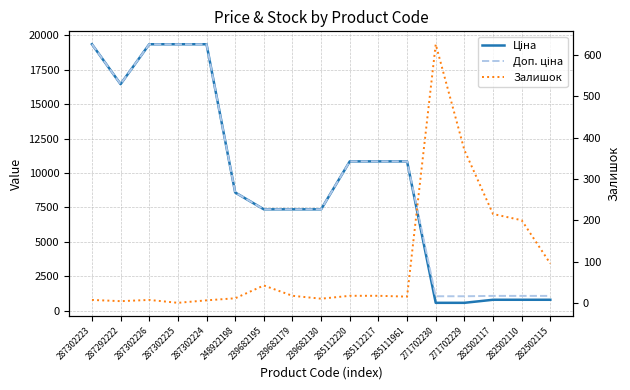

Rank the series at 239682130 from lowest to highest value.

Залишок, Ціна, Доп. ціна